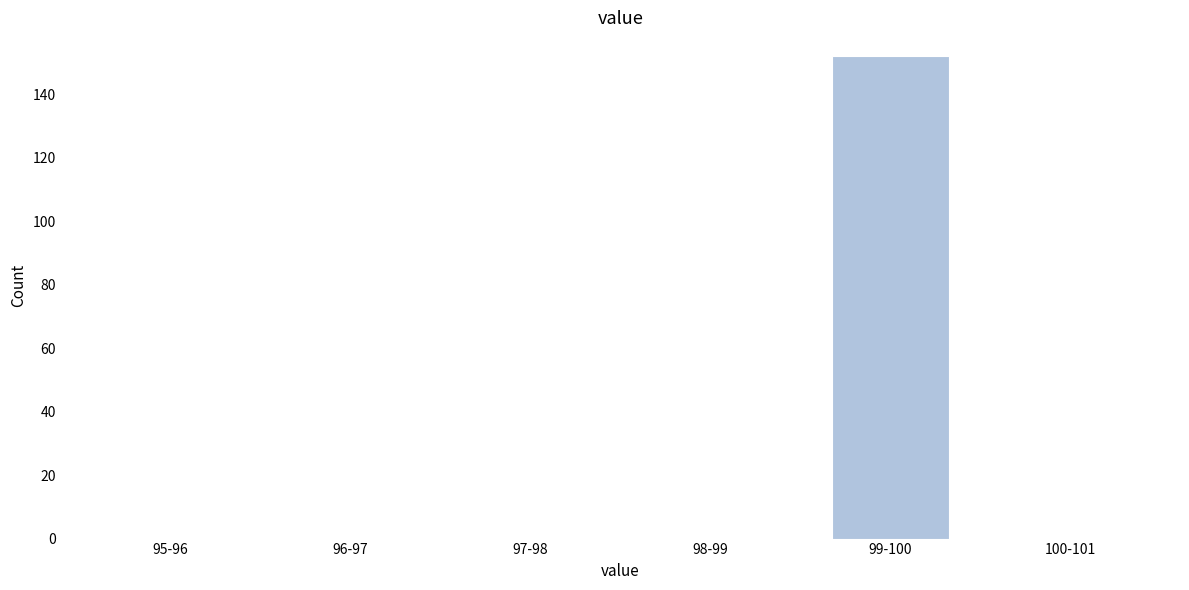

Reading left to right, list all the values displayed in this chart.

95-96=0	96-97=0	97-98=0	98-99=0	99-100=152	100-101=0